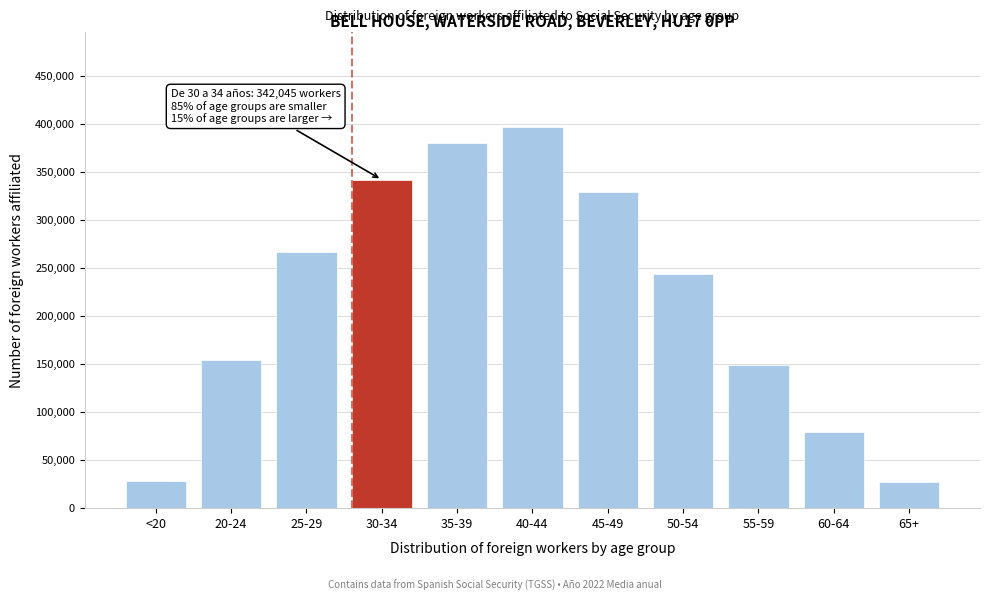

Between 50-54 and <20, which is larger?

50-54